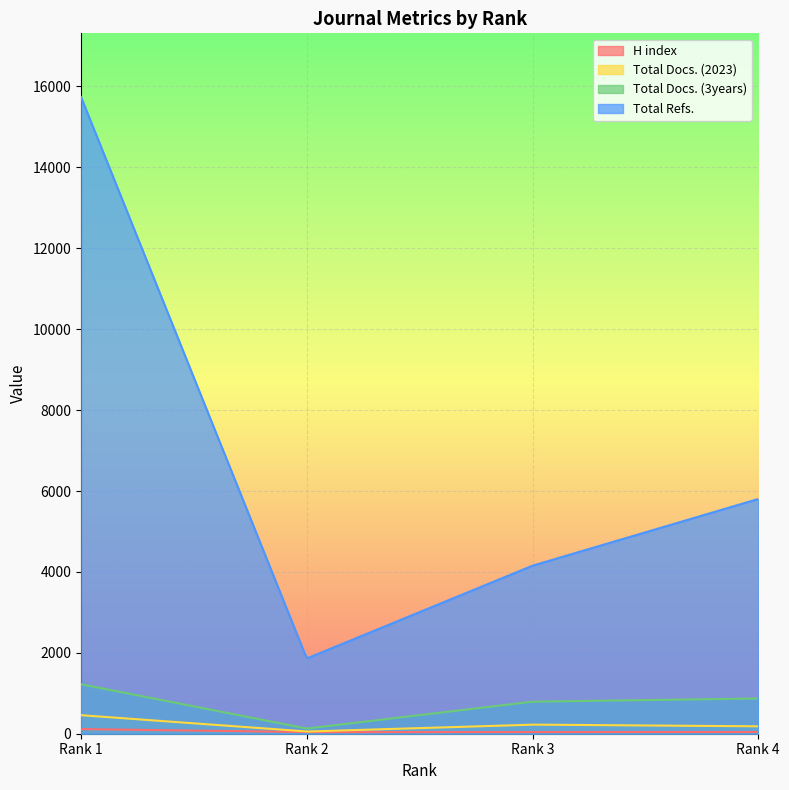

At which label does Total Docs. (3years) reach its peak?

Rank 1